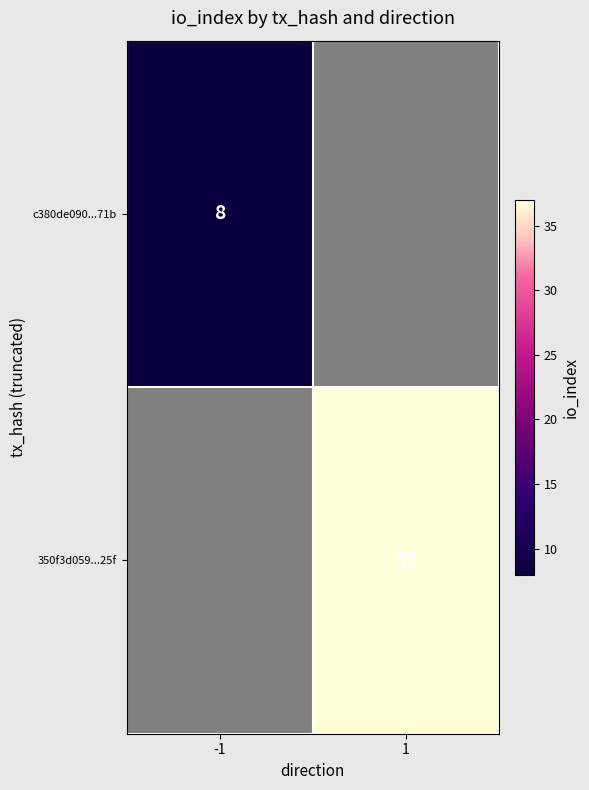

The c380de090...71b series shows 2 at -1. True or false?

False